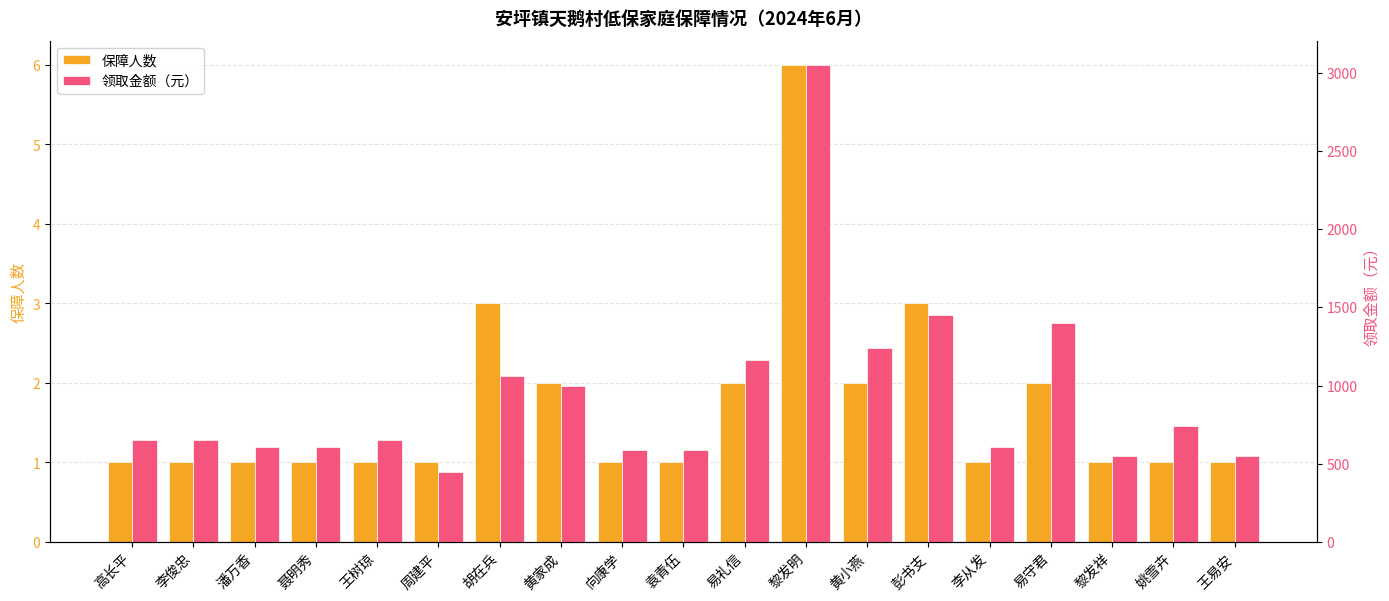

Which series has the largest total across all categories?

领取金额（元）